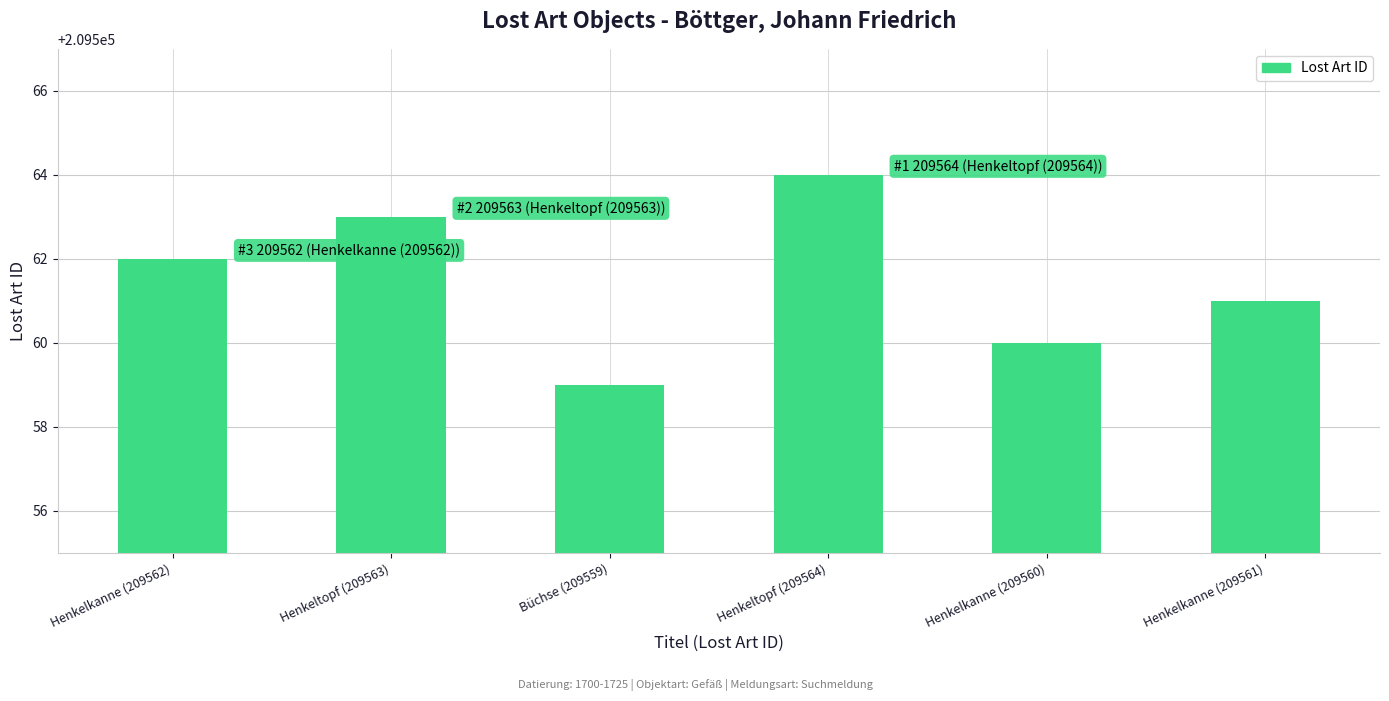

How many bars are there in total?

6